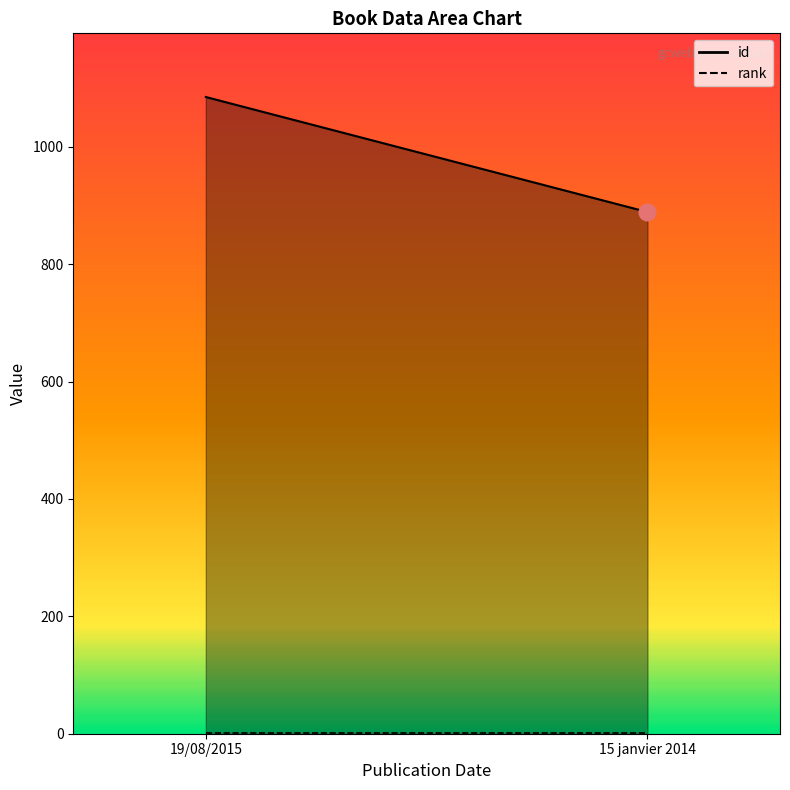

Rank the series by their maximum value, from highest to lowest.

id, rank